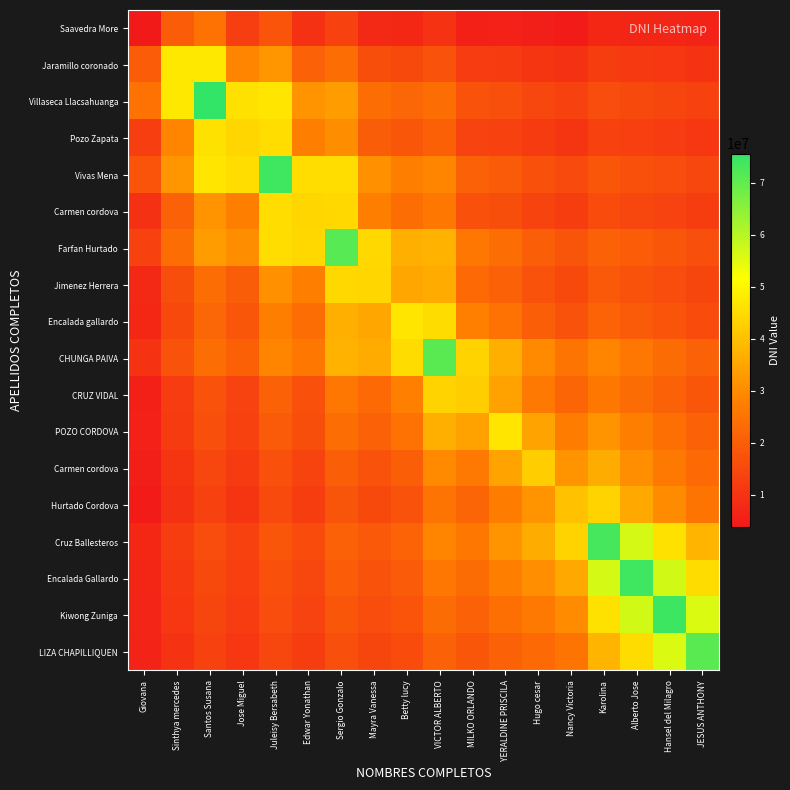

At how many categories does at least one series exceed 13968267?

18